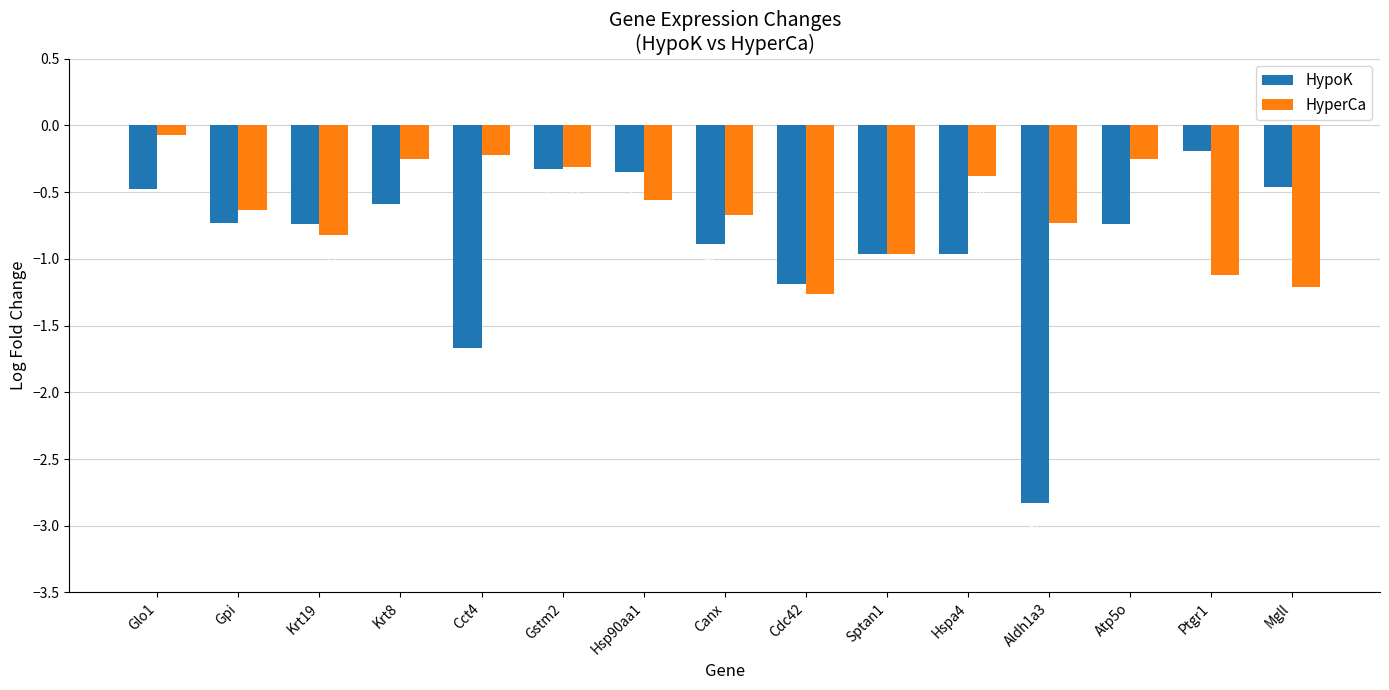

Which series has the largest total across all categories?

HyperCa